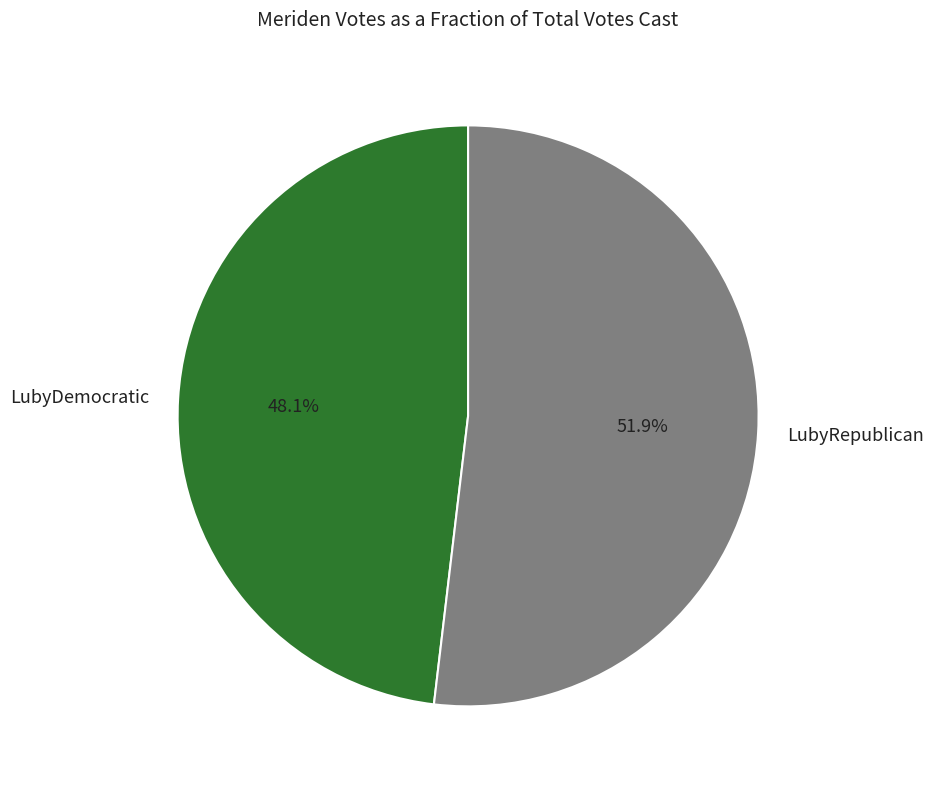

Rank the categories by value from lowest to highest.

LubyDemocratic, LubyRepublican